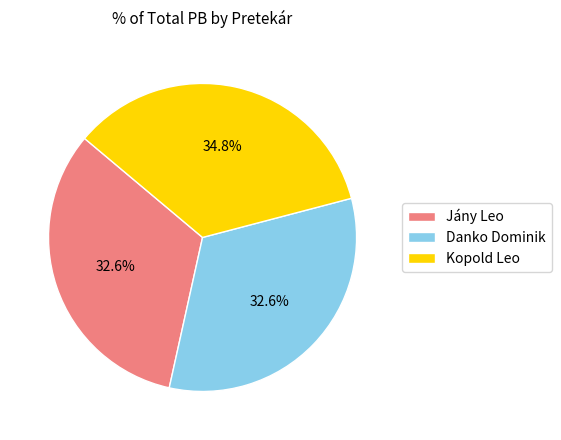

To the nearest percent, what percentage of the pie is Danko Dominik?

33%